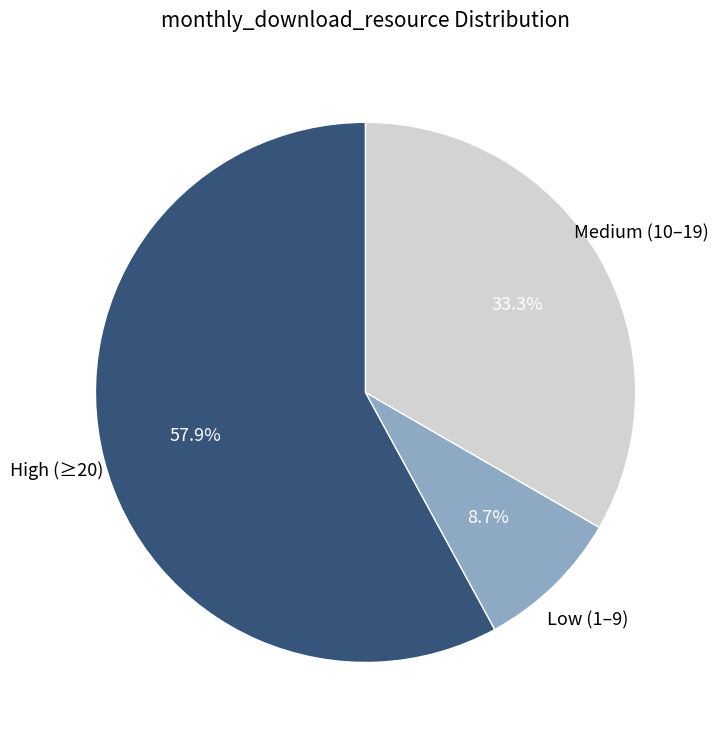

To the nearest percent, what is the difference between the largest and smallest slice percentages?

49%